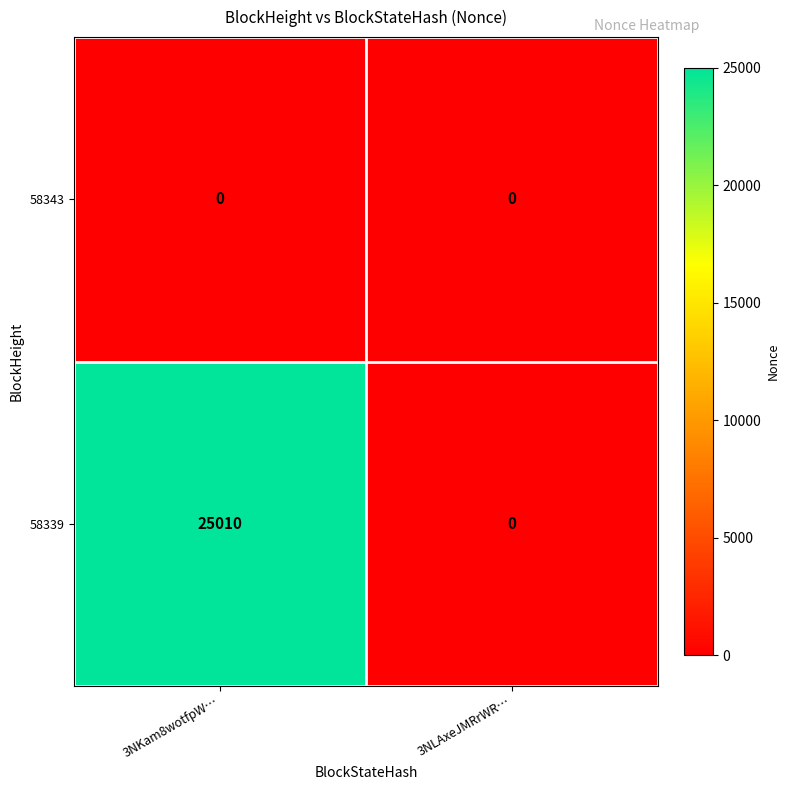

What is the difference between the 58339 values at 3NKam8wotfpW… and 3NLAxeJMRrWR…?

25010